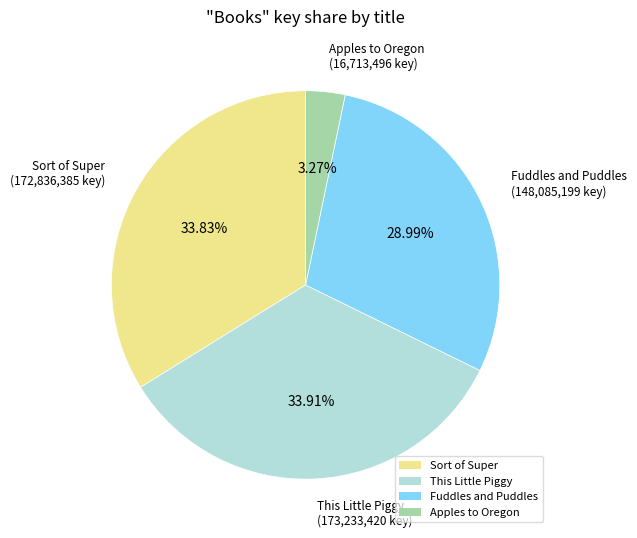

Approximately how many times larger is the value at Sort of Super compared to Fuddles and Puddles?

1.2